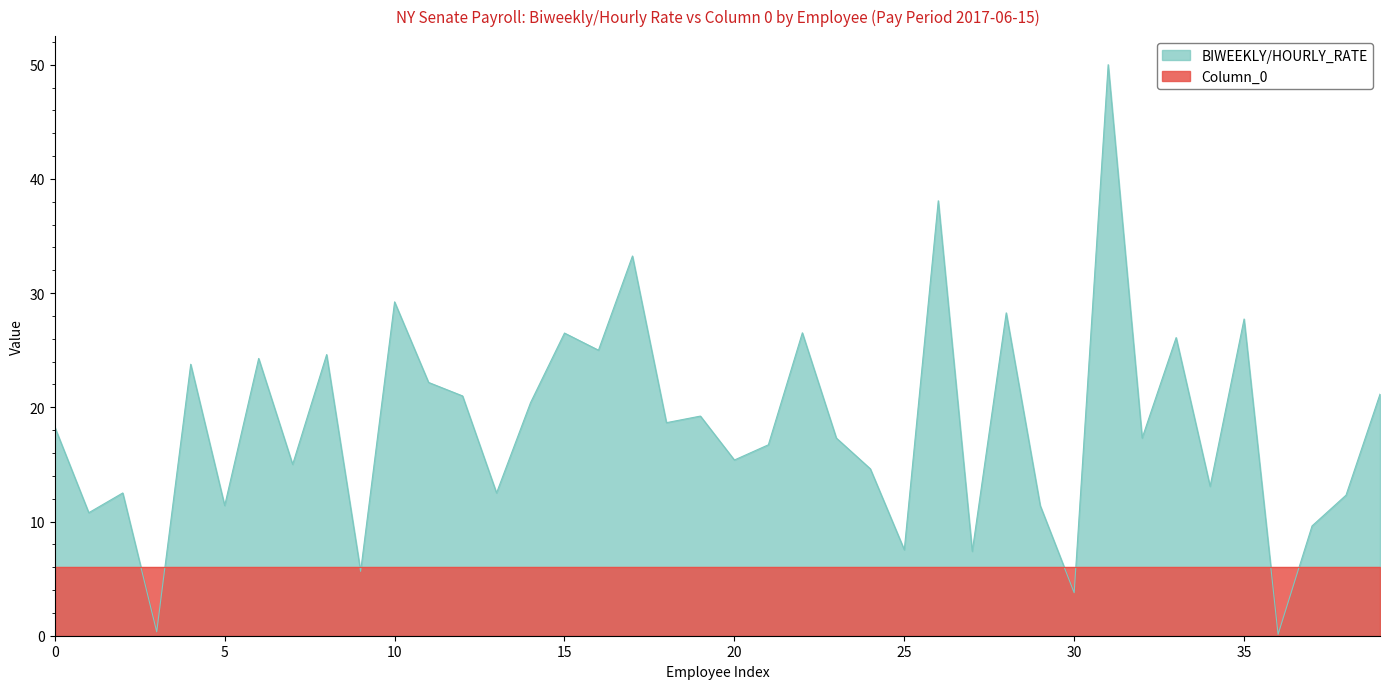

How many values exceed 18?

20